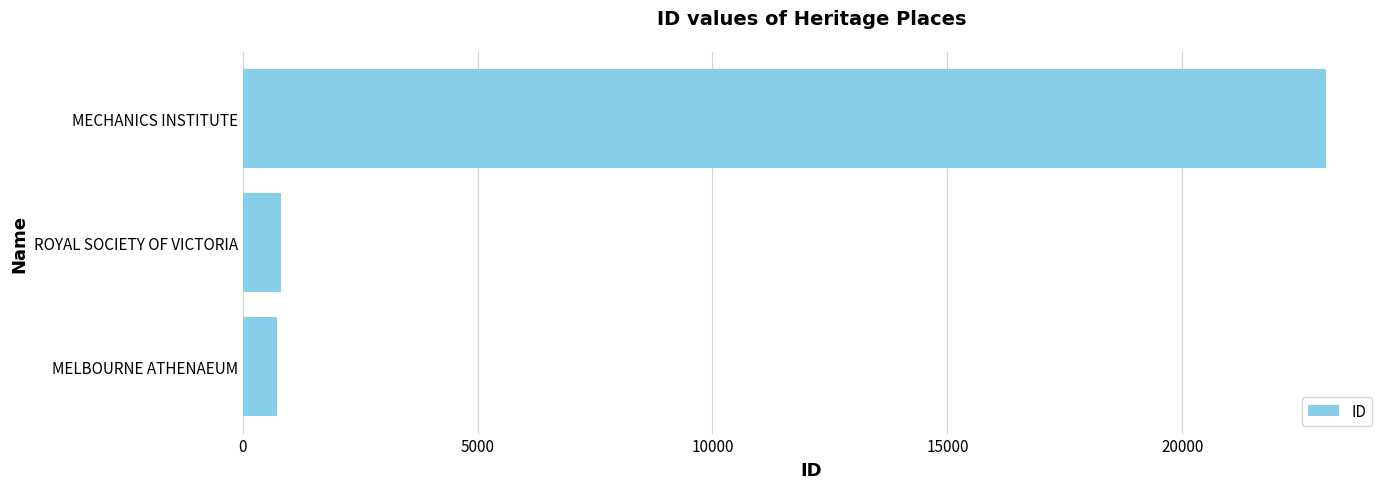

What is the change in value from ROYAL SOCIETY OF VICTORIA to MECHANICS INSTITUTE?

+22229